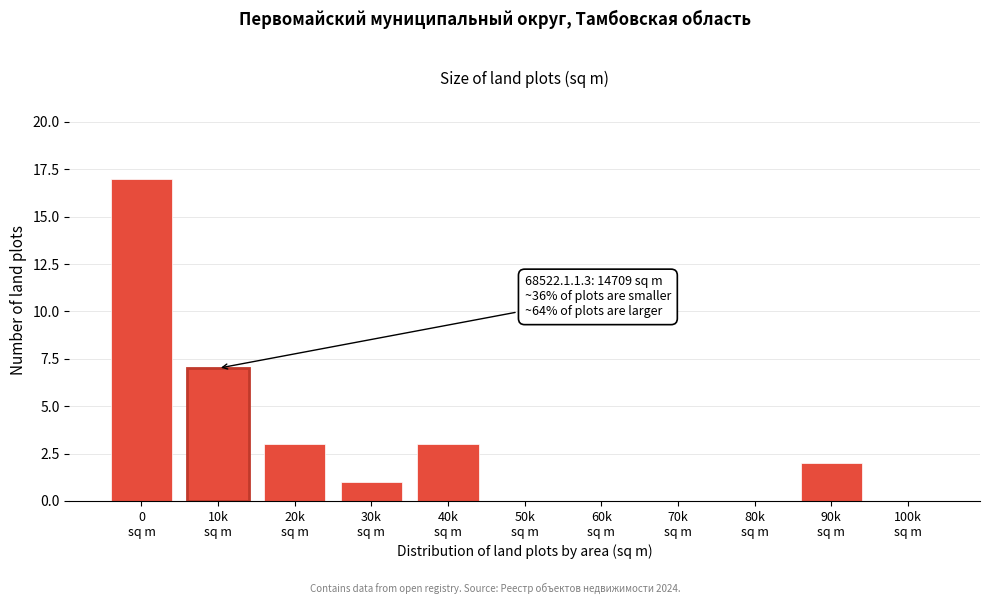

What is the greatest value displayed?

17